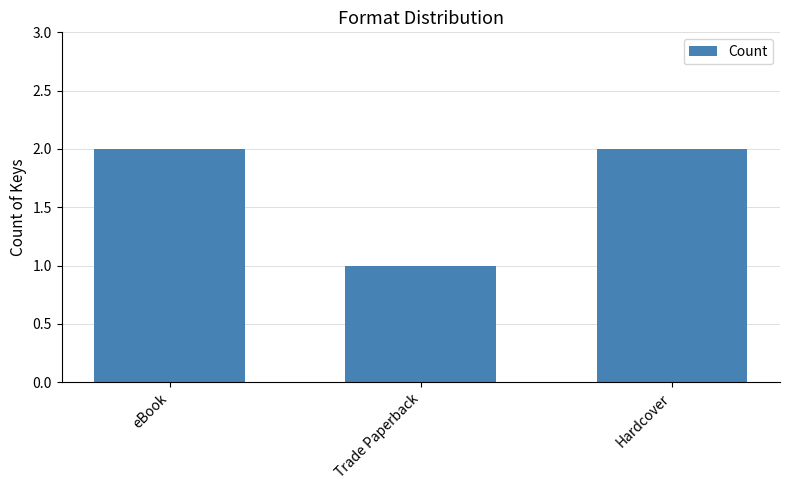

What is the sum of the values at Trade Paperback and eBook?

3